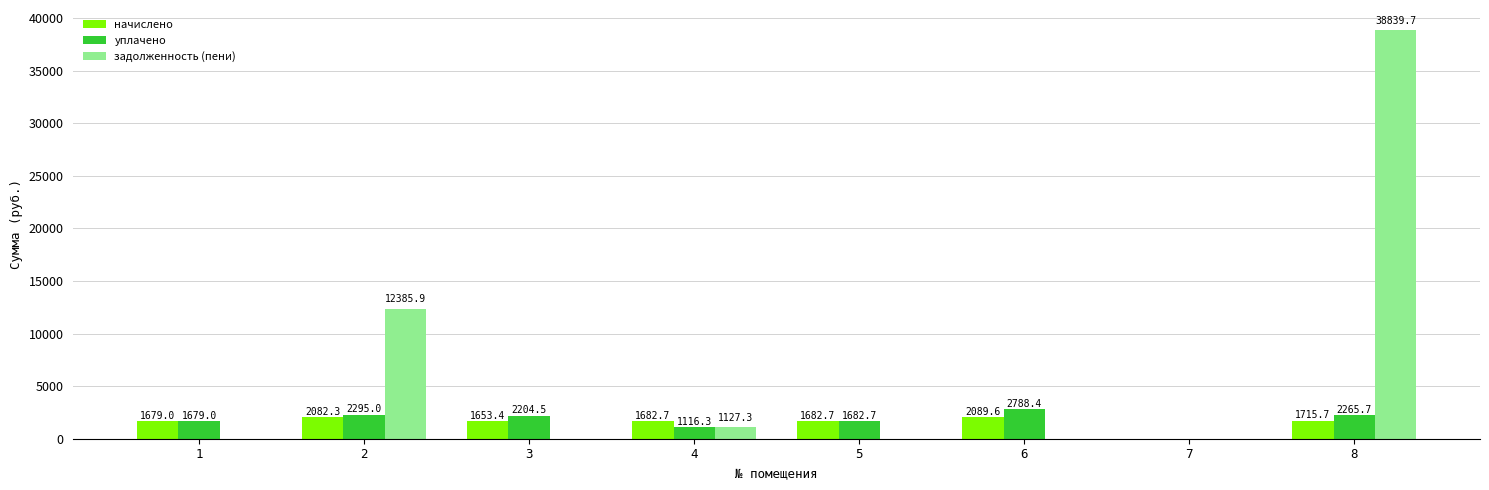

Reading left to right, list all the values displayed in this chart.

начислено: 1679.0	2082.3	1653.4	1682.7	1682.7	2089.6	0.0	1715.7
уплачено: 1679.0	2295.0	2204.5	1116.3	1682.7	2788.4	0.0	2265.7
задолженность (пени): 0.0	12385.9	0.0	1127.3	0.0	0.0	0.0	38839.7